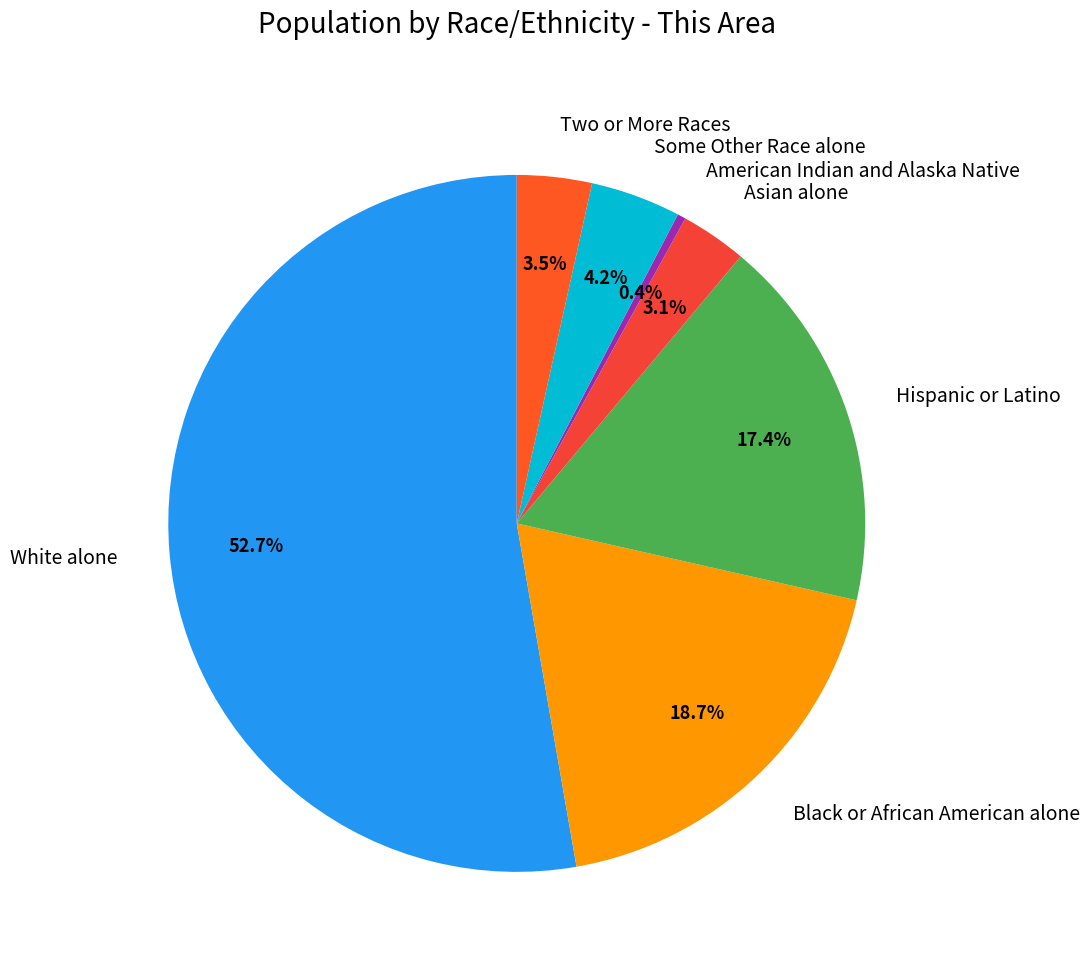

Which slice represents more than half of the pie?

White alone